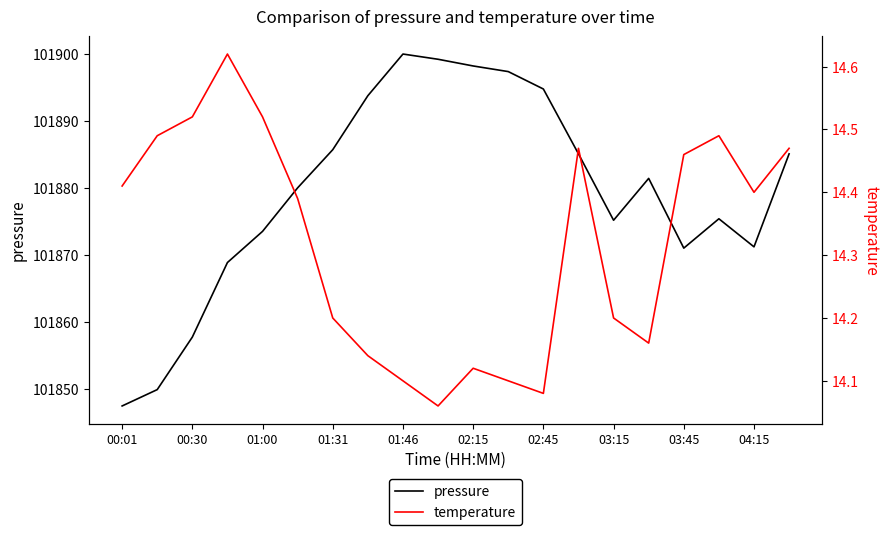

How many interior local valleys does the pressure series have?

3